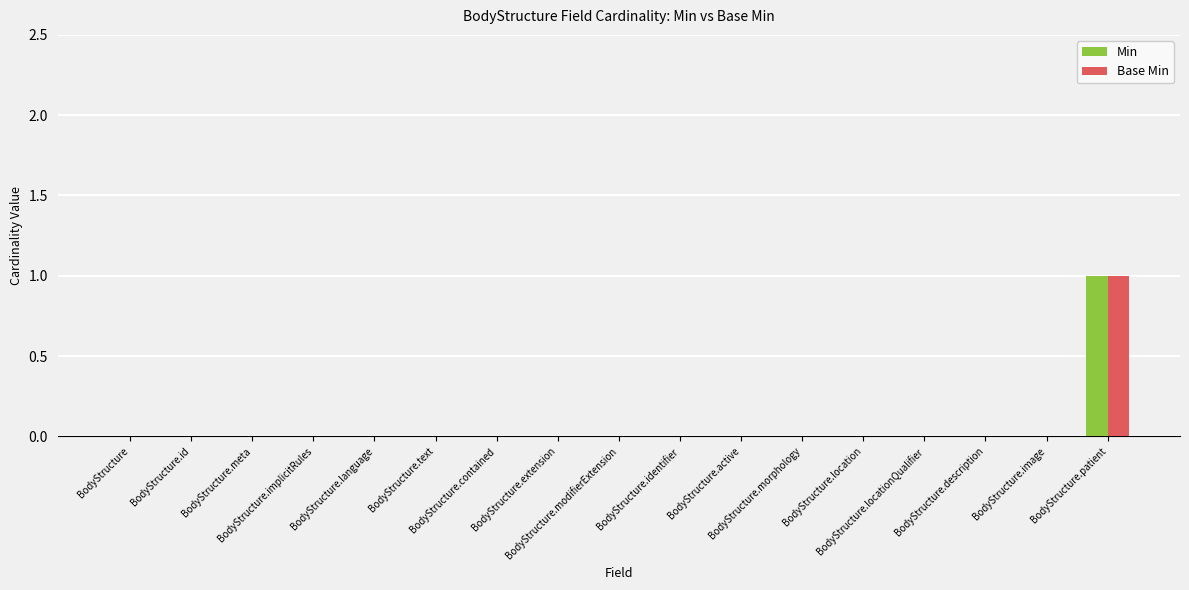

What are all the series names shown in the legend?

Min, Base Min